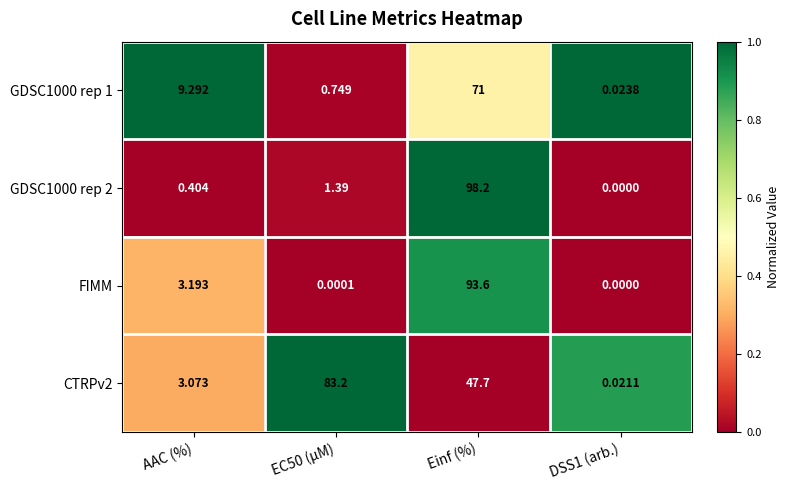

At which label does FIMM first exceed 3?

AAC (%)